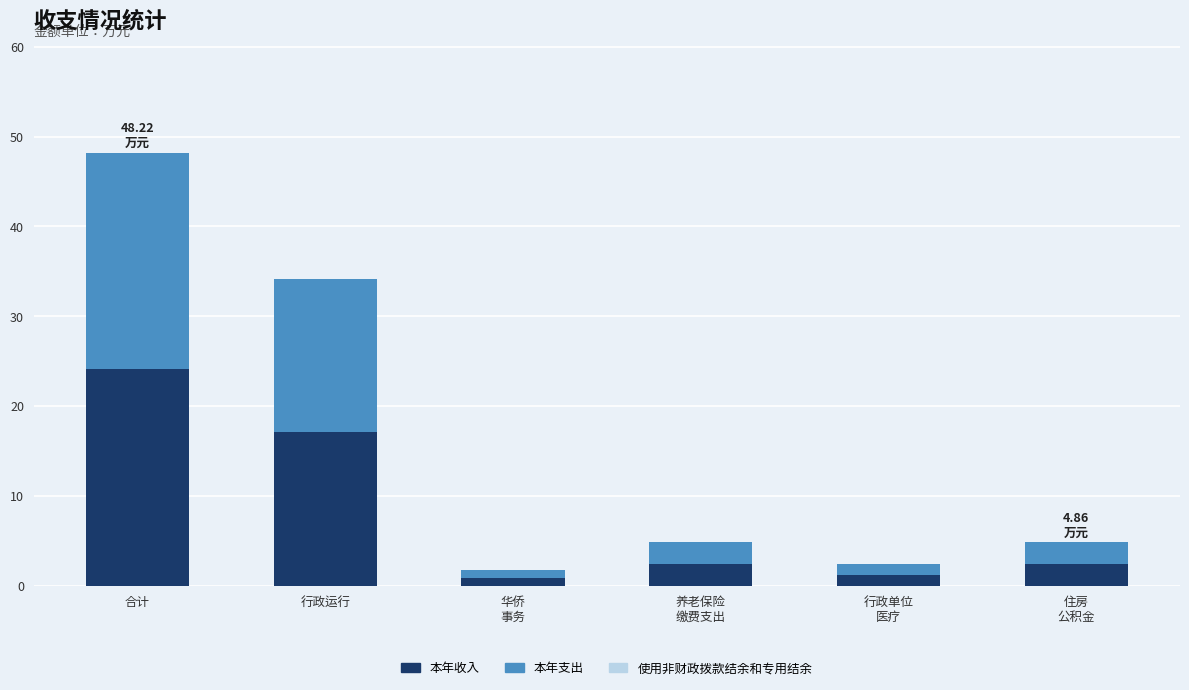

How many distinct data groups are displayed?

2